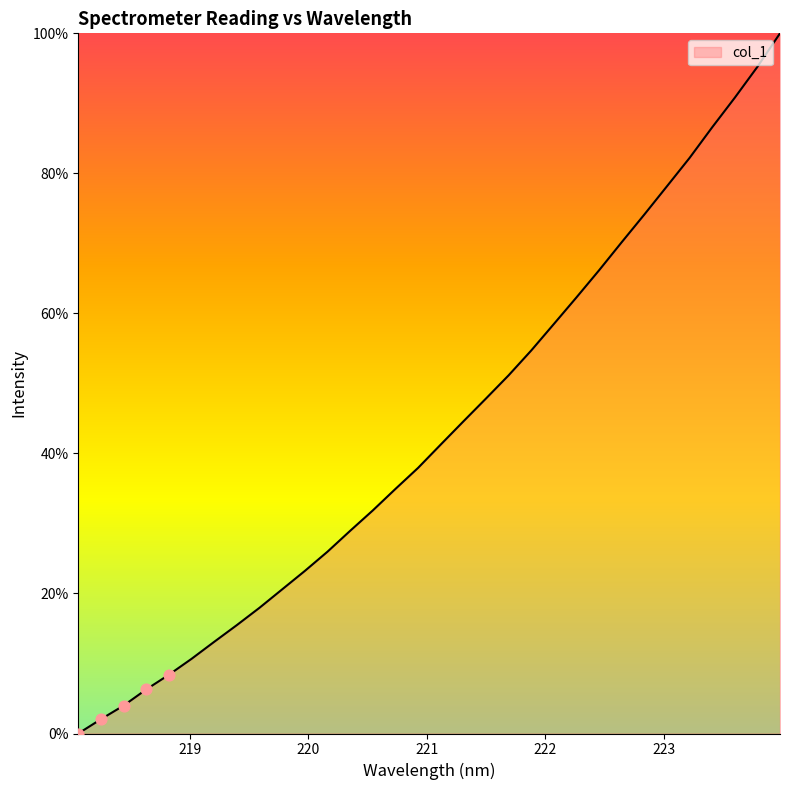

What is the greatest value displayed?

100.0